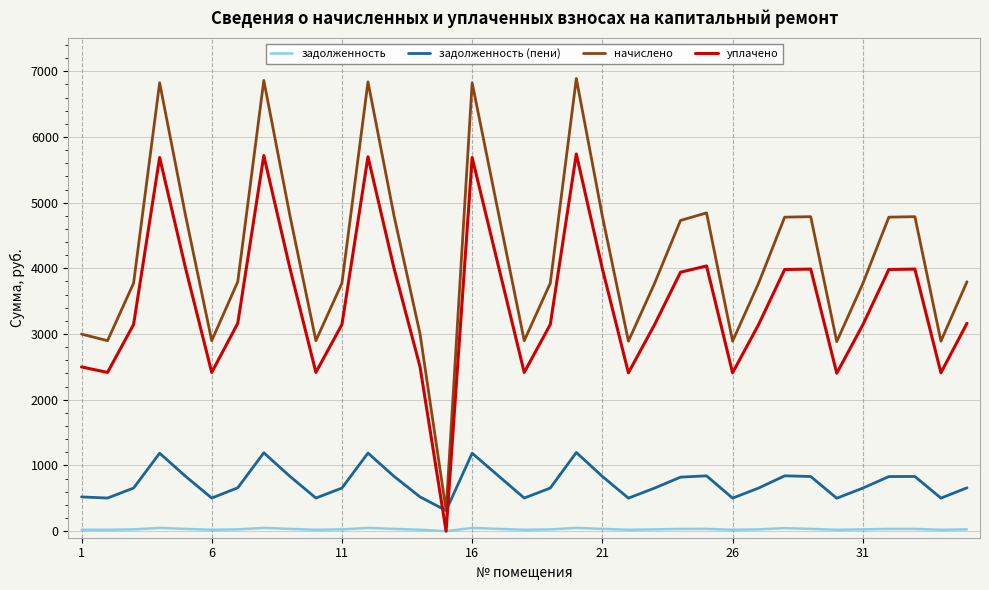

How many distinct data groups are displayed?

4